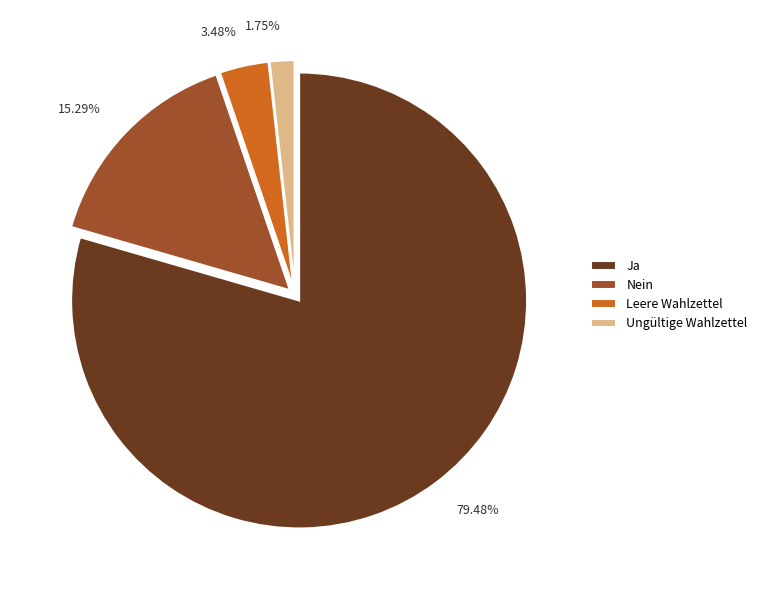

What percentage is the Leere Wahlzettel slice, to the nearest percent?

3%